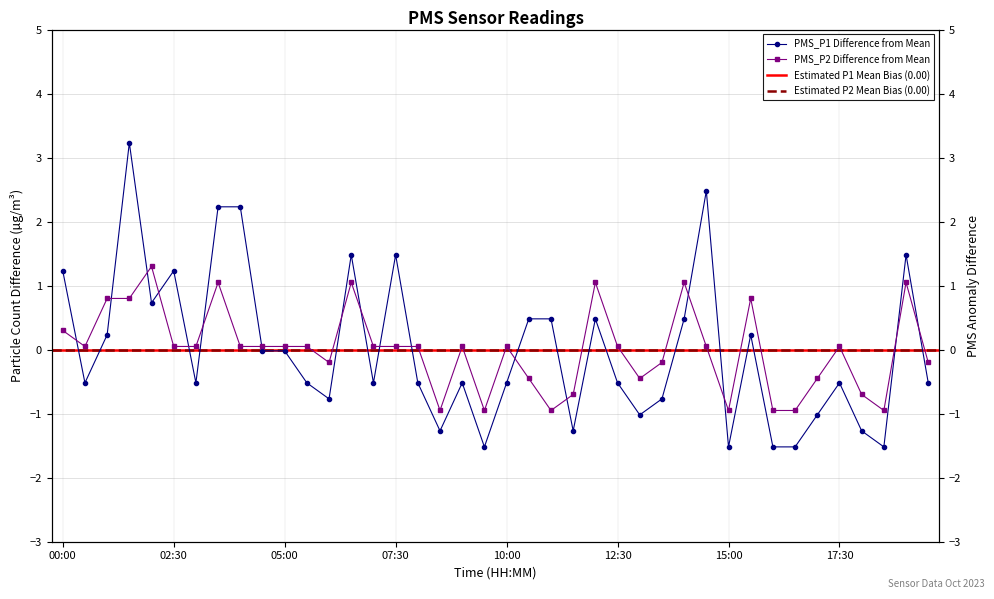

What position from the right is 17:00?

6